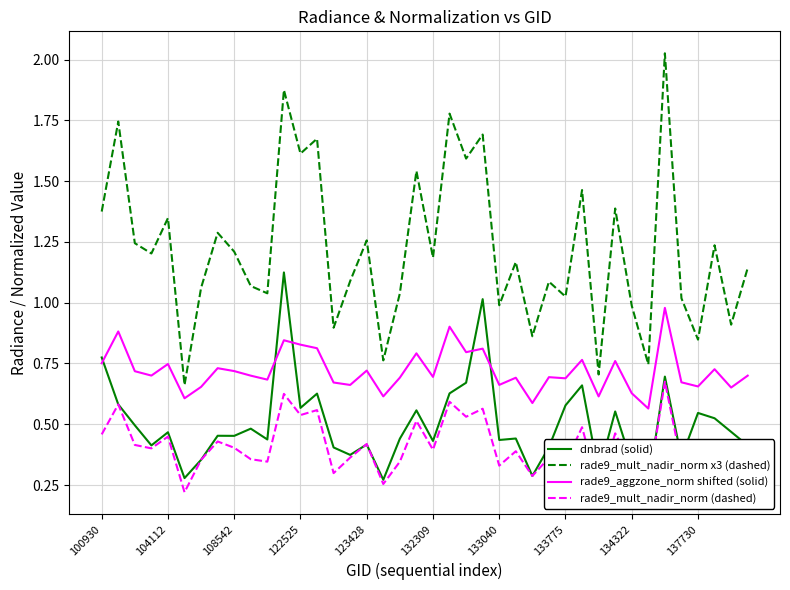

What are all the series names shown in the legend?

dnbrad (solid), rade9_mult_nadir_norm x3 (dashed), rade9_aggzone_norm shifted (solid), rade9_mult_nadir_norm (dashed)